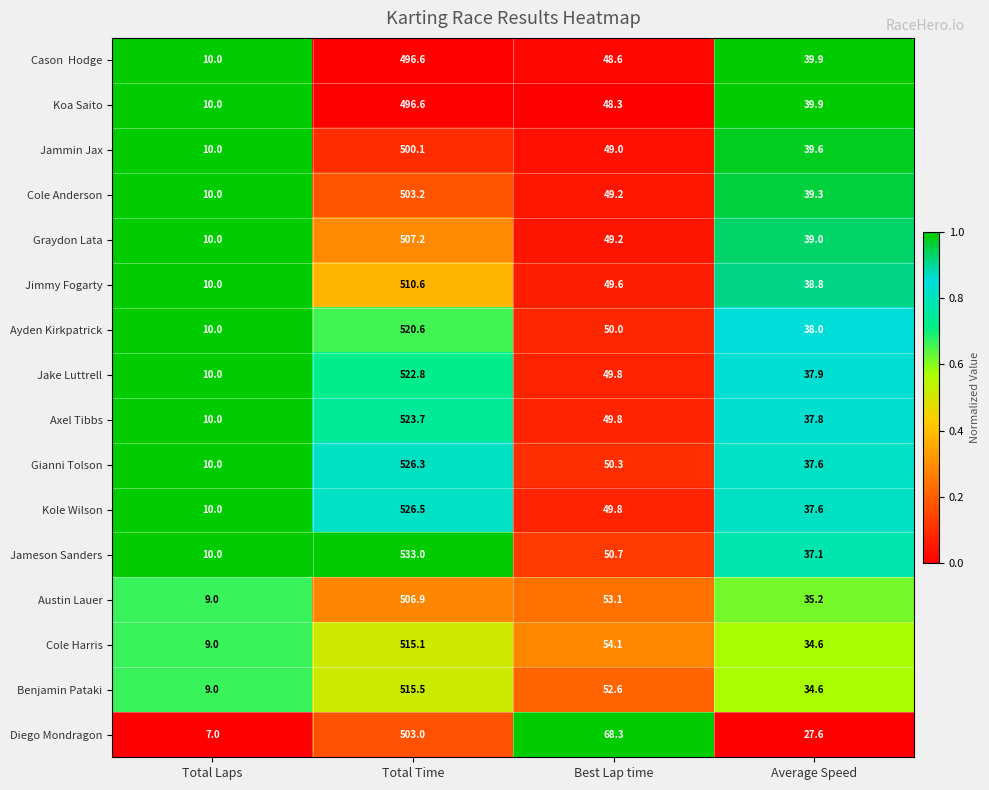

At which label does Cole Harris reach its peak?

Total Time